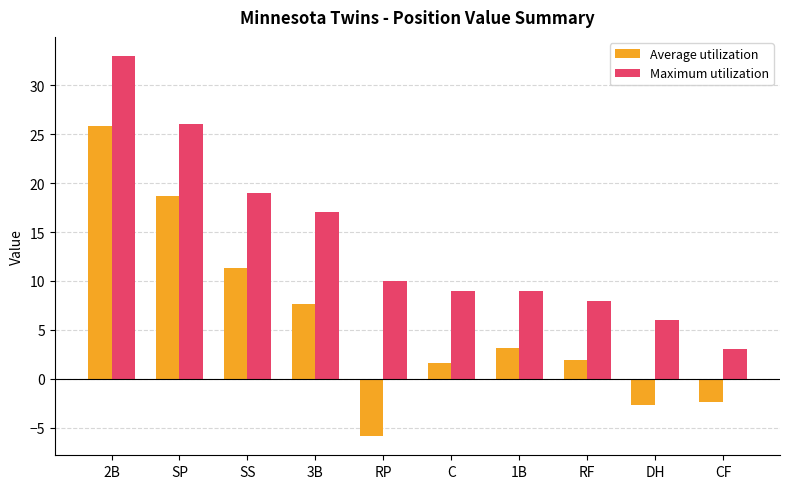

What are all the series names shown in the legend?

Average utilization, Maximum utilization